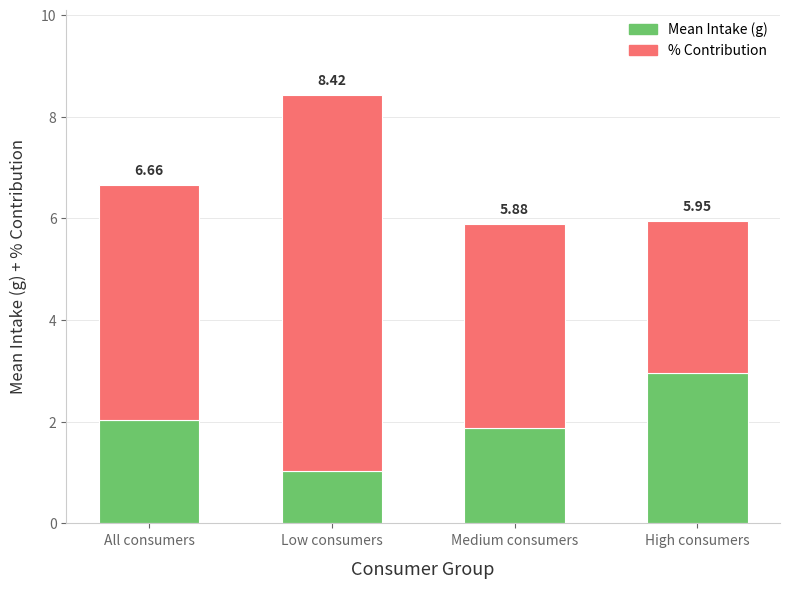

What are all the series names shown in the legend?

Mean Intake (g), % Contribution